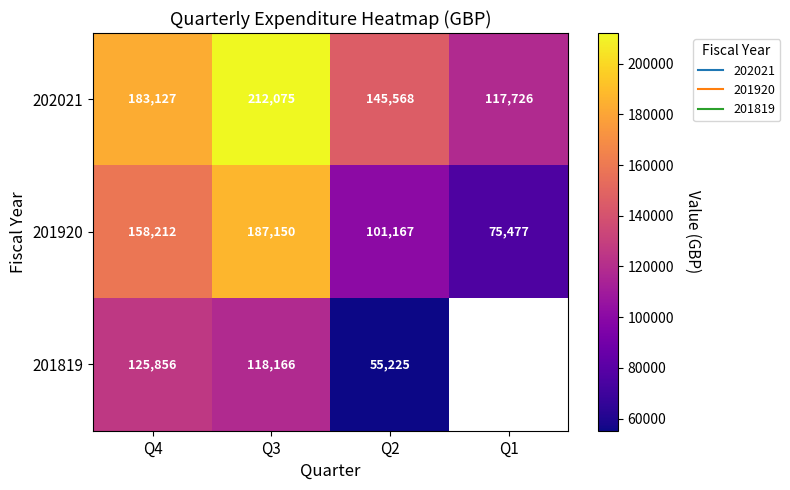

At which category is the sum across all series the highest?

Q3